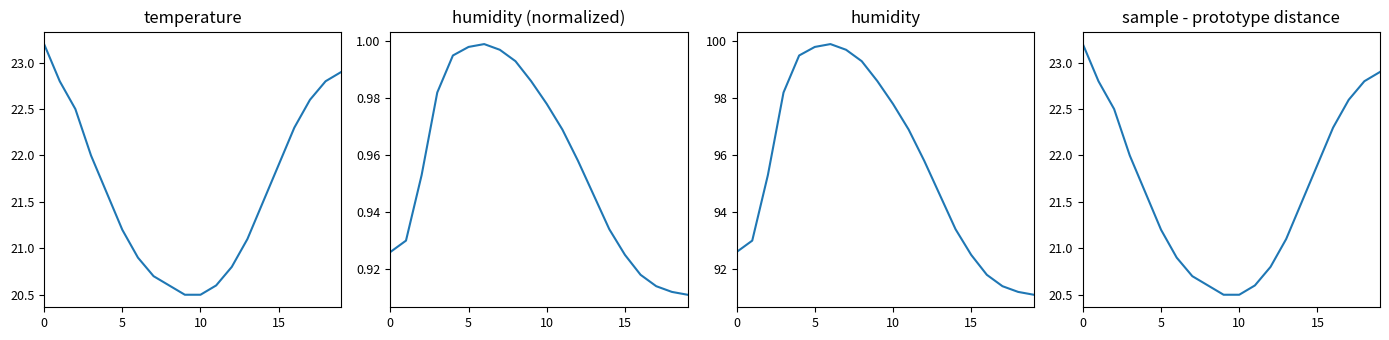

Which series changed the most between 8 and 17?

humidity